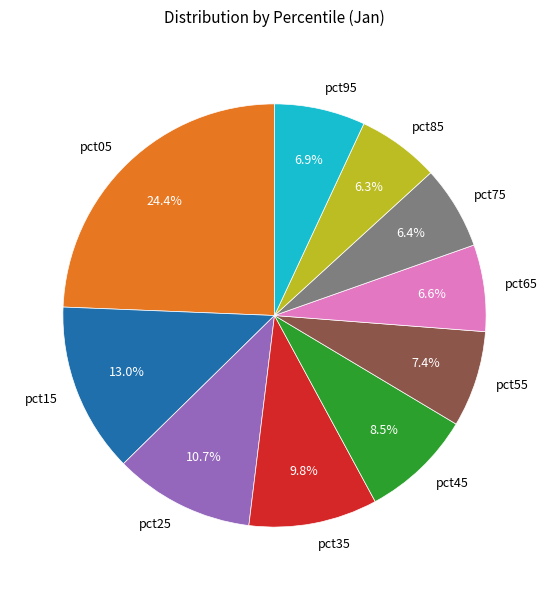

Between pct25 and pct65, which is larger?

pct25